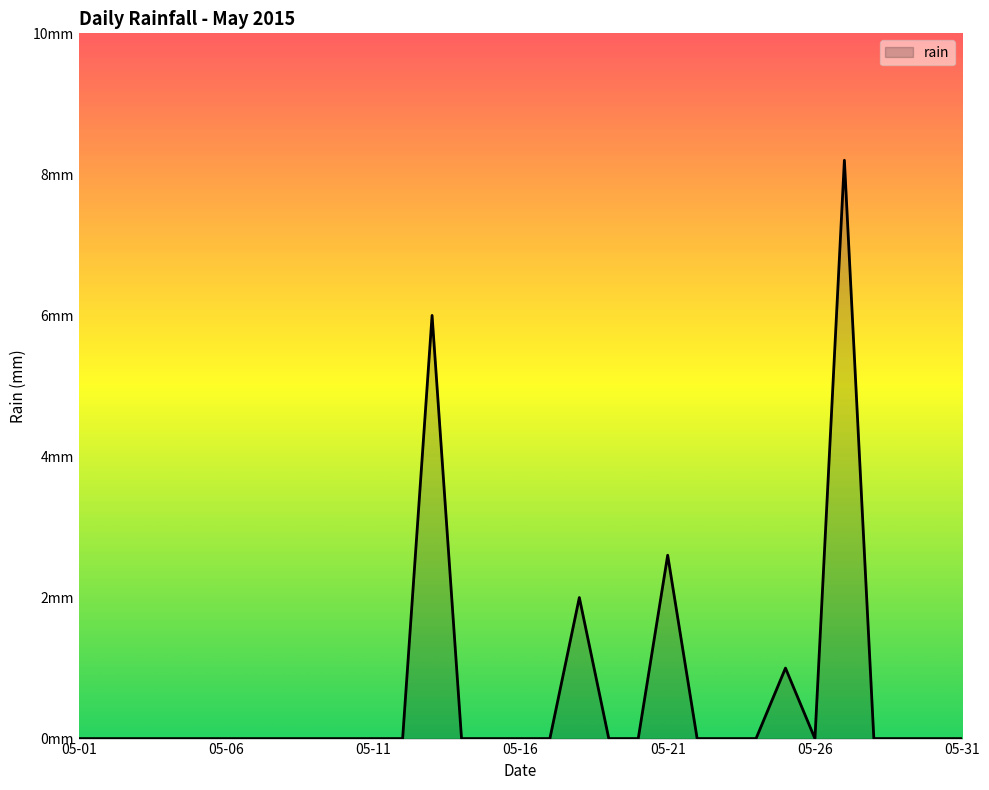

What is the maximum value shown in the chart?

8.2